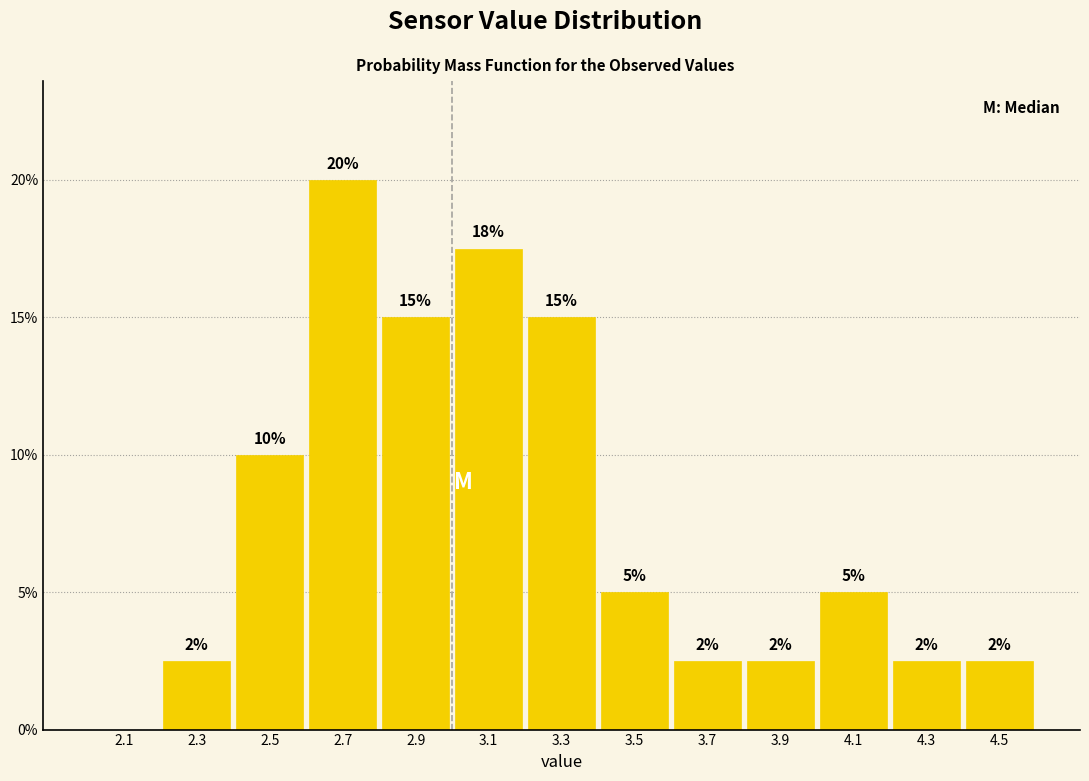

Which range on the x-axis has the tallest bar?

2.6 to 2.8